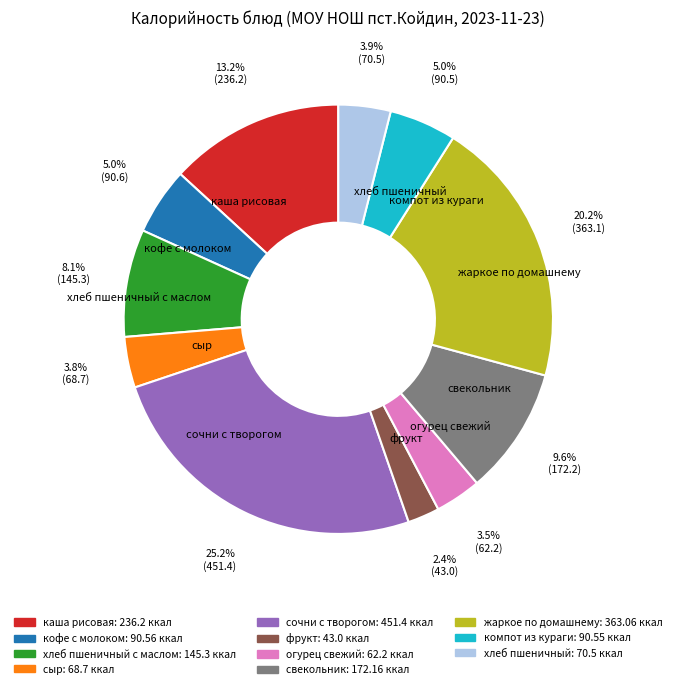

Is there any slice that represents more than half of the pie?

No